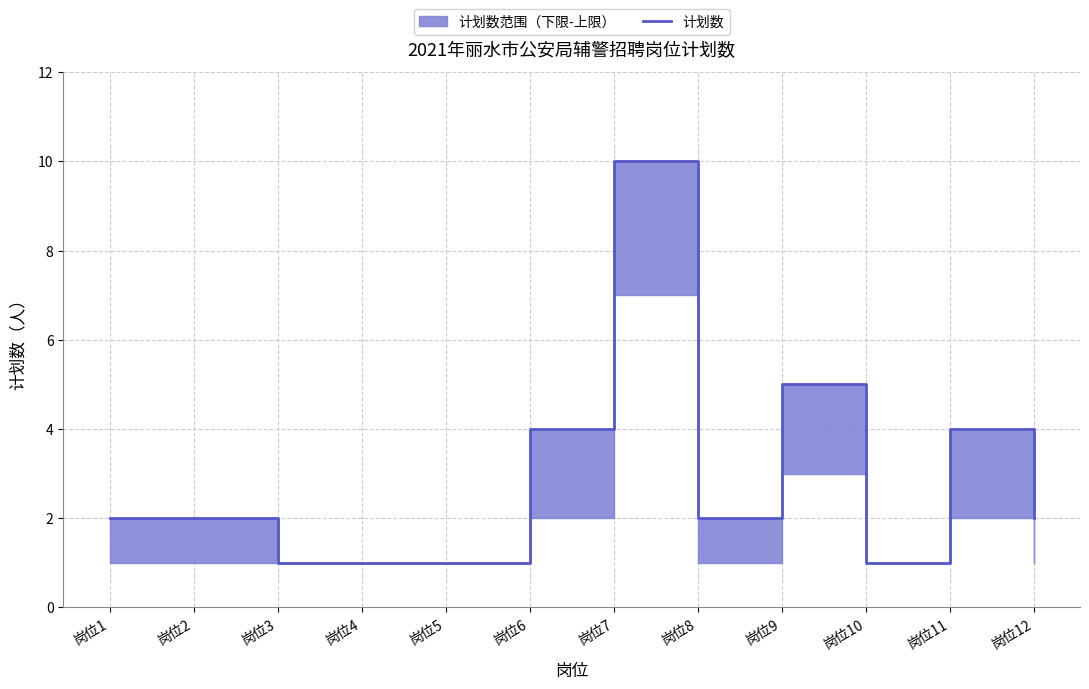

What is the value of the 9th point from the left?

5